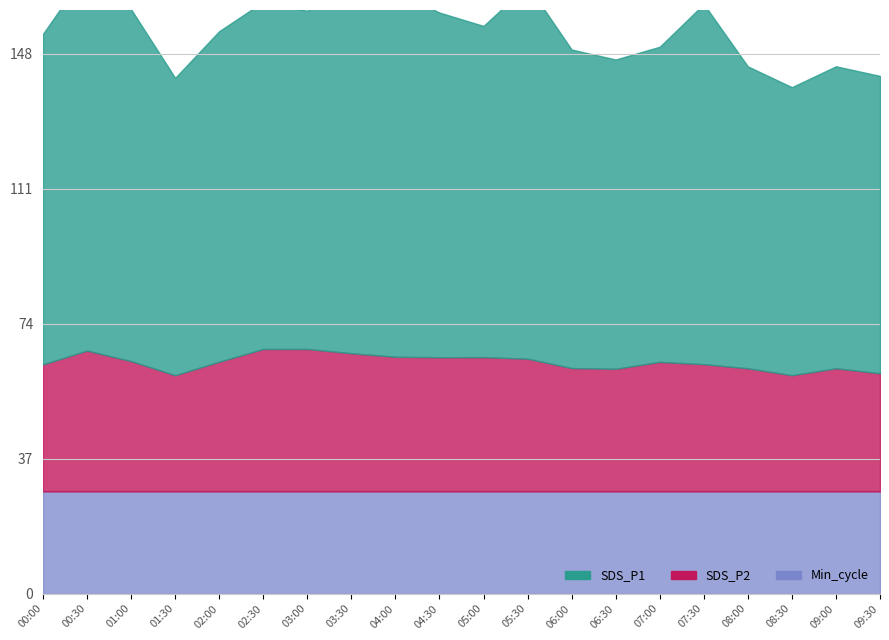

At which category is the sum across all series the highest?

00:30